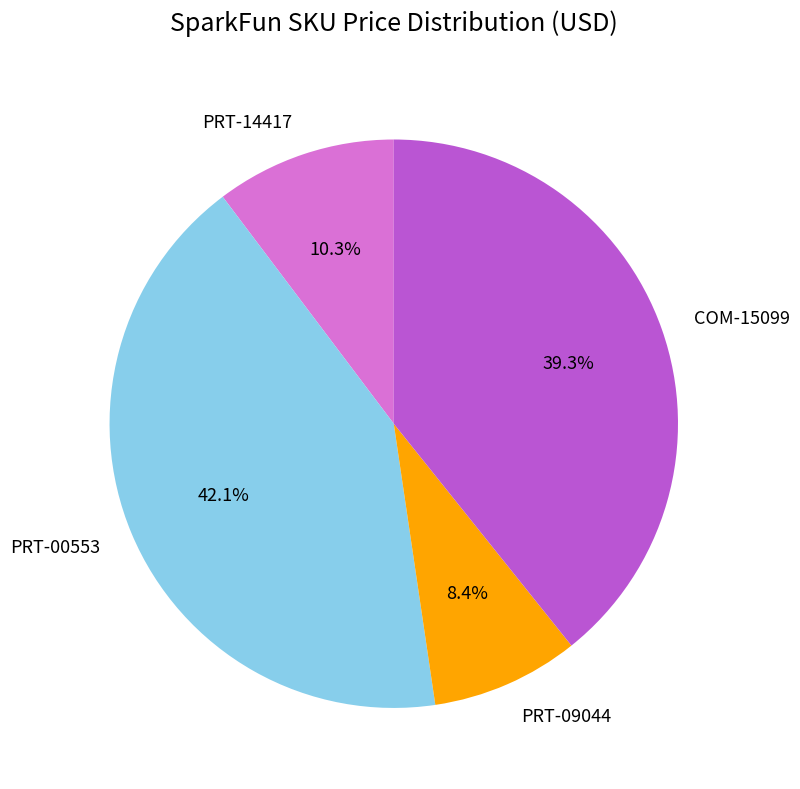

Which has a higher value, PRT-14417 or COM-15099?

COM-15099